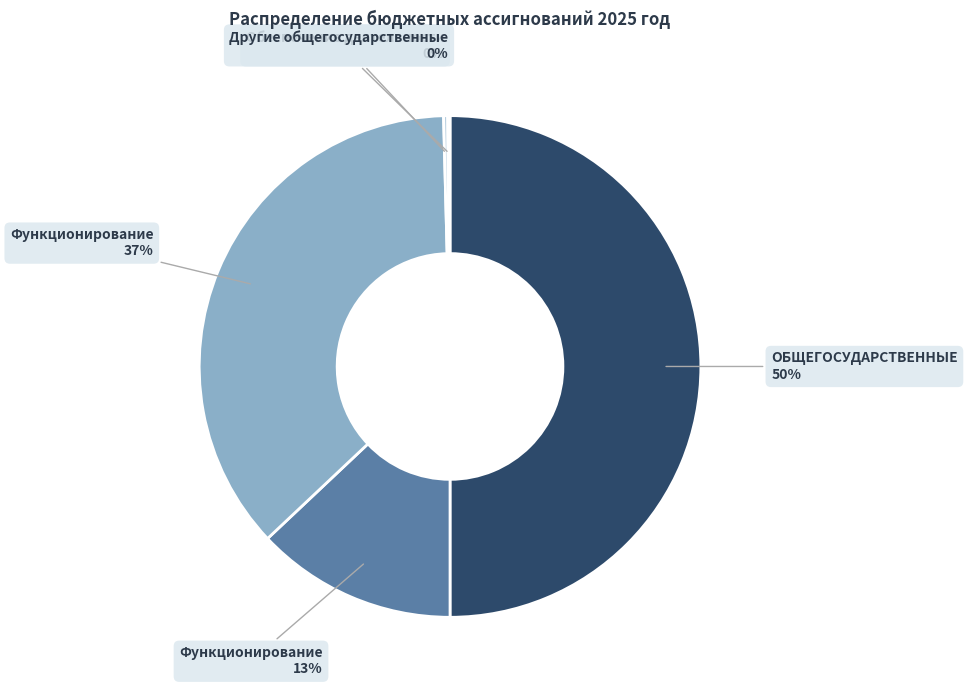

To the nearest percent, what is the average slice percentage?

20%